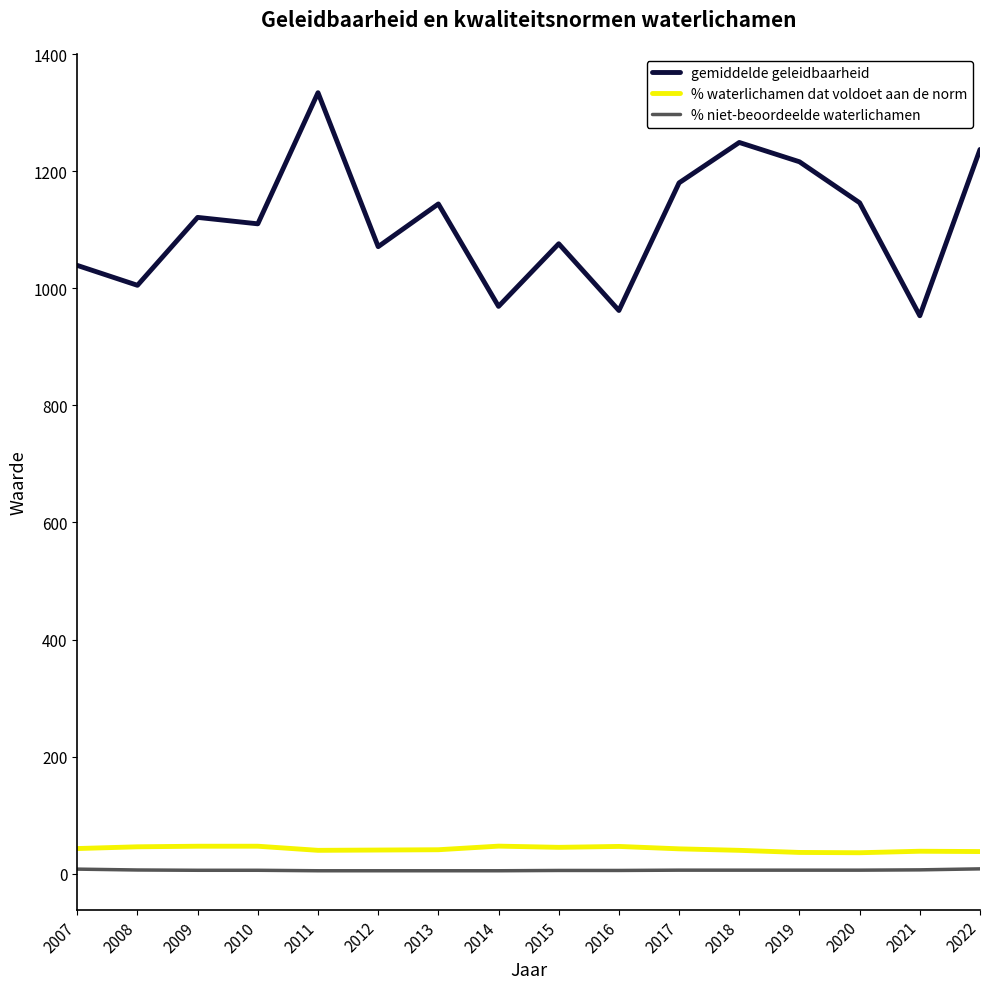

What is the total value across all series at 2008?

1057.5